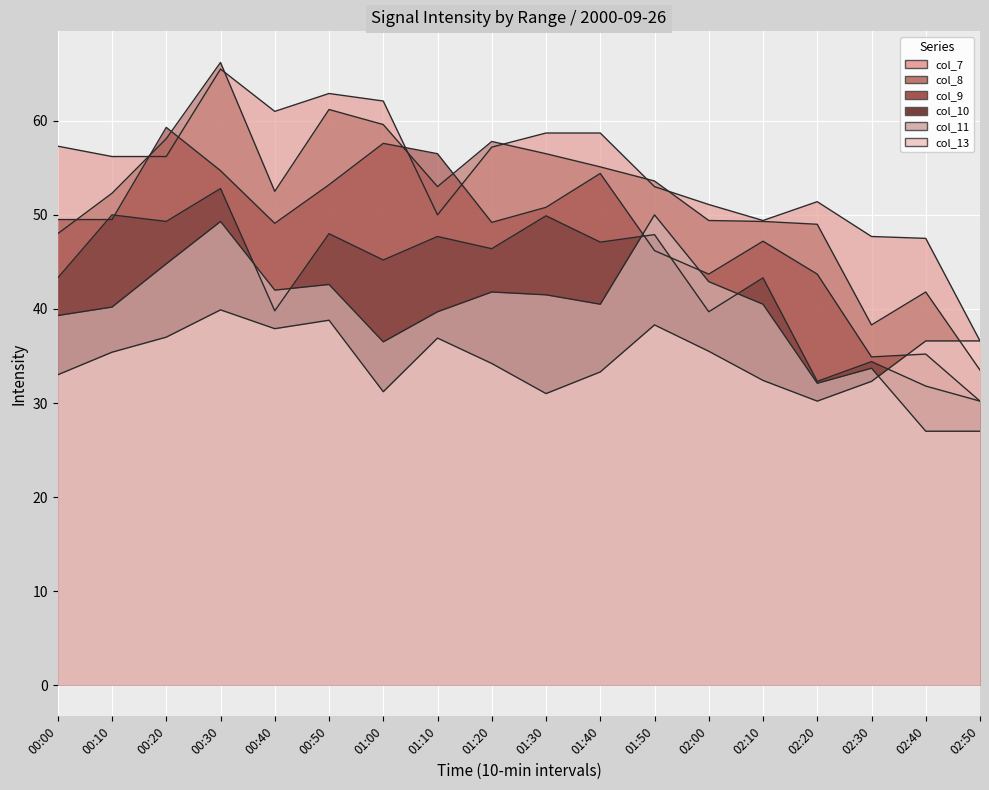

What is the sum of all col_8 values?

935.2